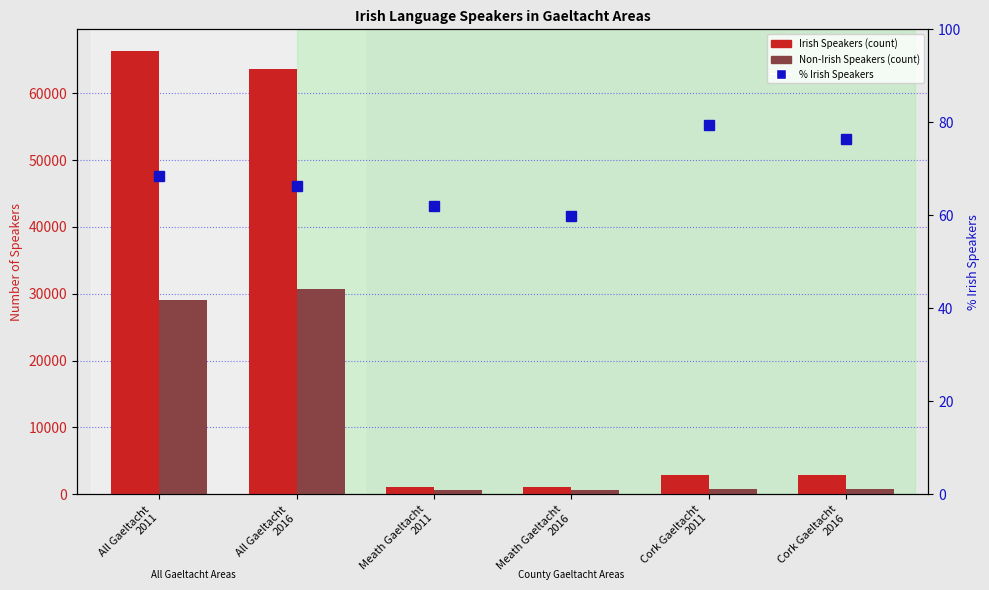

At which label does Irish Speakers first exceed 2951?

All Gaeltacht
2011